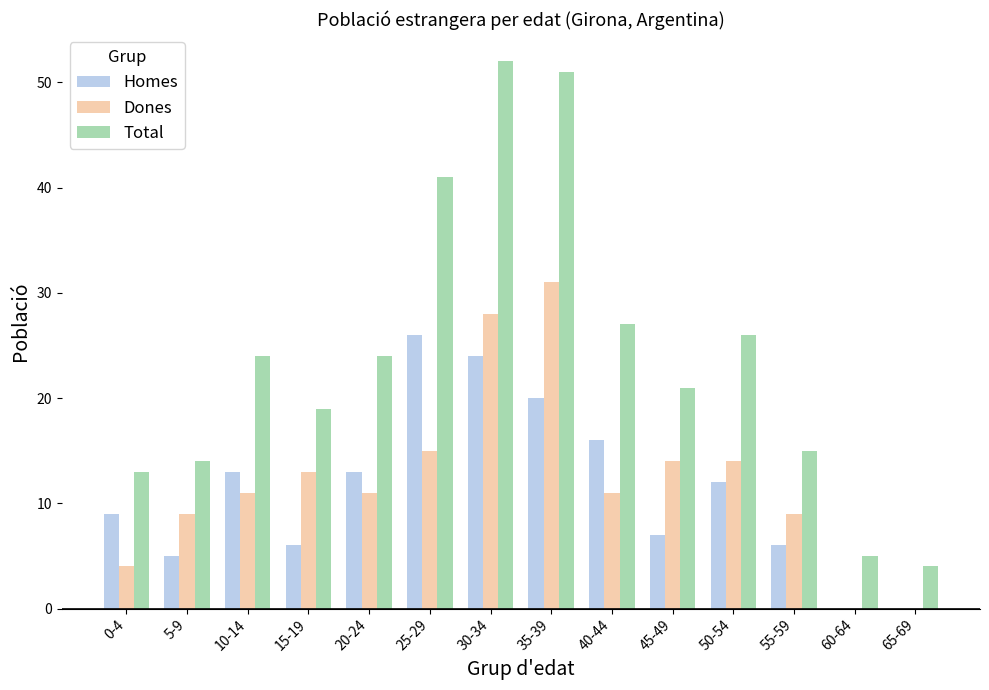

Reading right to left, transcribe all the data shown in this chart.

Homes: 65-69=0	60-64=0	55-59=6	50-54=12	45-49=7	40-44=16	35-39=20	30-34=24	25-29=26	20-24=13	15-19=6	10-14=13	5-9=5	0-4=9
Dones: 65-69=0	60-64=0	55-59=9	50-54=14	45-49=14	40-44=11	35-39=31	30-34=28	25-29=15	20-24=11	15-19=13	10-14=11	5-9=9	0-4=4
Total: 65-69=4	60-64=5	55-59=15	50-54=26	45-49=21	40-44=27	35-39=51	30-34=52	25-29=41	20-24=24	15-19=19	10-14=24	5-9=14	0-4=13